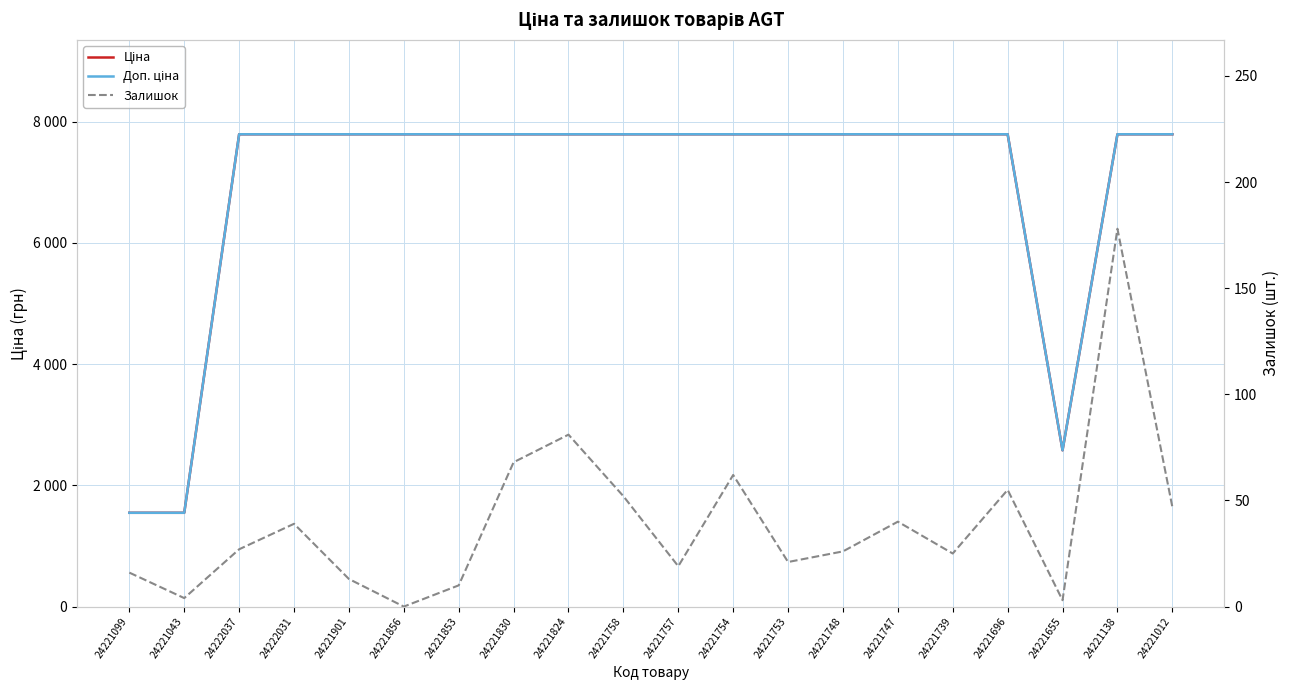

How many data points in Ціна are above 7792?

17